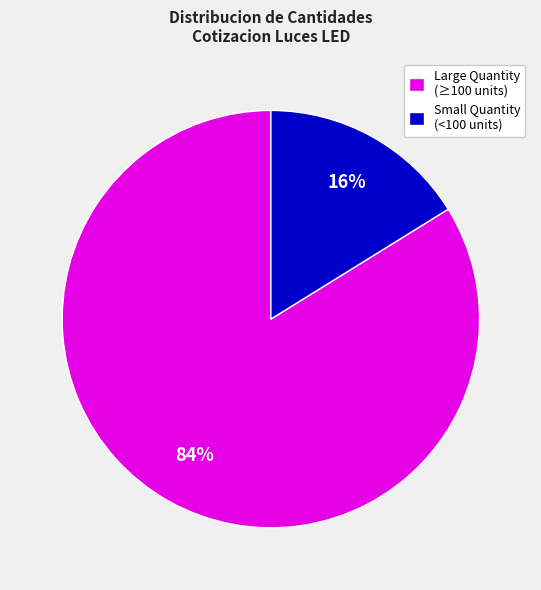

Which category accounts for the majority?

Large Quantity (≥100 units)